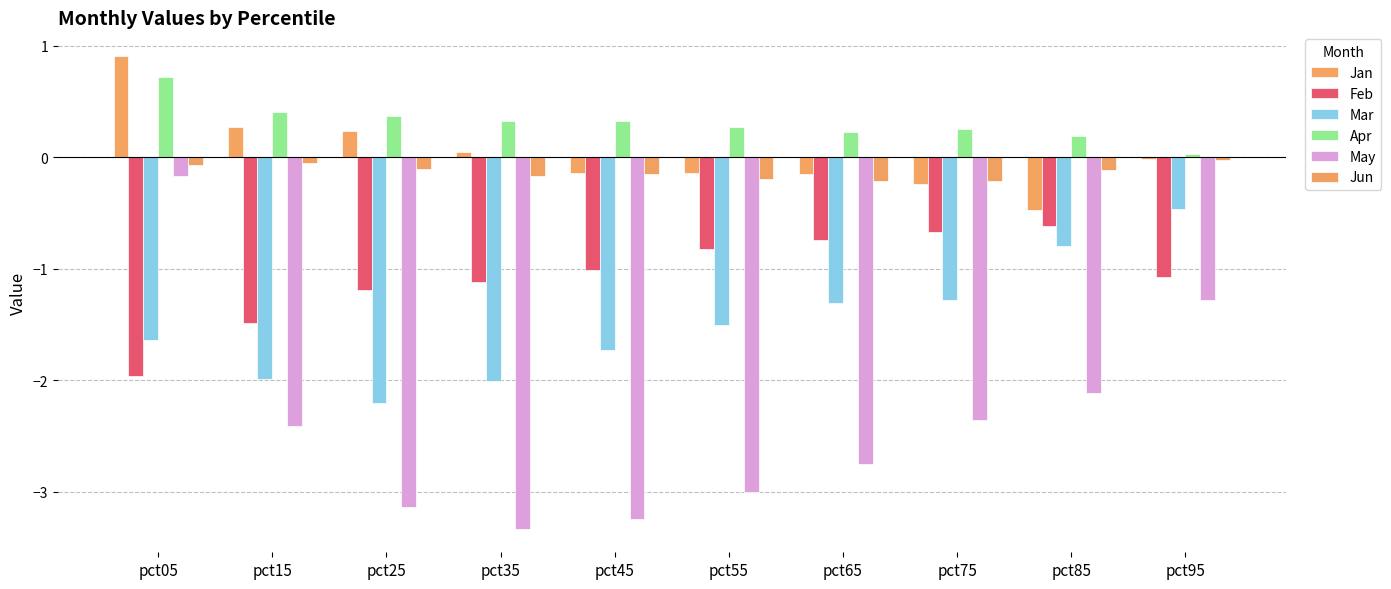

Reading left to right, what are all the values shown in this chart?

Jan: 0.9	0.3	0.2	0.0	-0.1	-0.1	-0.1	-0.2	-0.5	-0.0
Feb: -2.0	-1.5	-1.2	-1.1	-1.0	-0.8	-0.7	-0.7	-0.6	-1.1
Mar: -1.6	-2.0	-2.2	-2.0	-1.7	-1.5	-1.3	-1.3	-0.8	-0.5
Apr: 0.7	0.4	0.4	0.3	0.3	0.3	0.2	0.3	0.2	0.0
May: -0.2	-2.4	-3.1	-3.3	-3.2	-3.0	-2.8	-2.4	-2.1	-1.3
Jun: -0.1	-0.1	-0.1	-0.2	-0.2	-0.2	-0.2	-0.2	-0.1	-0.0